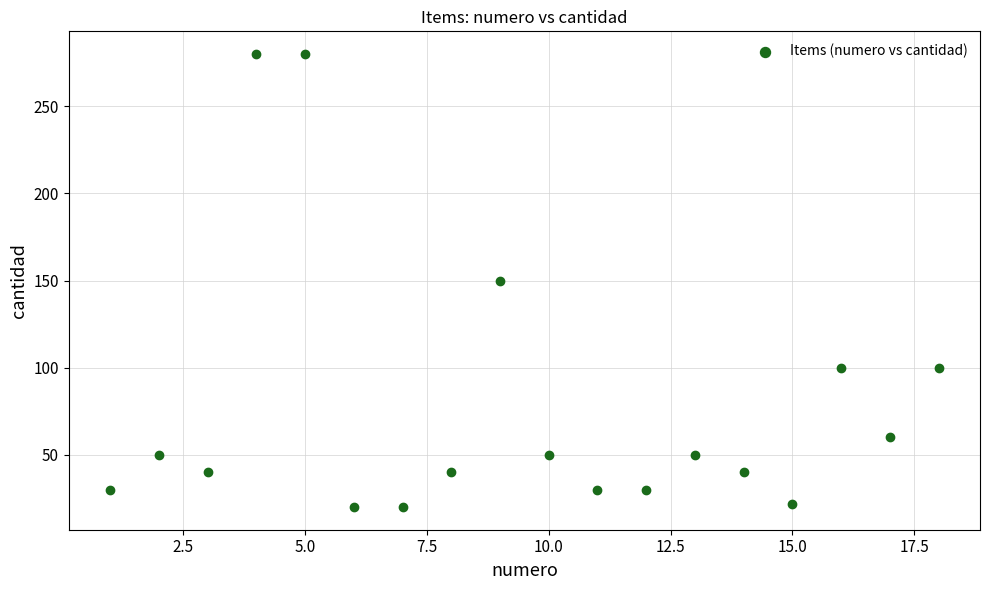

What is the range of Y values (max minus min)?

260